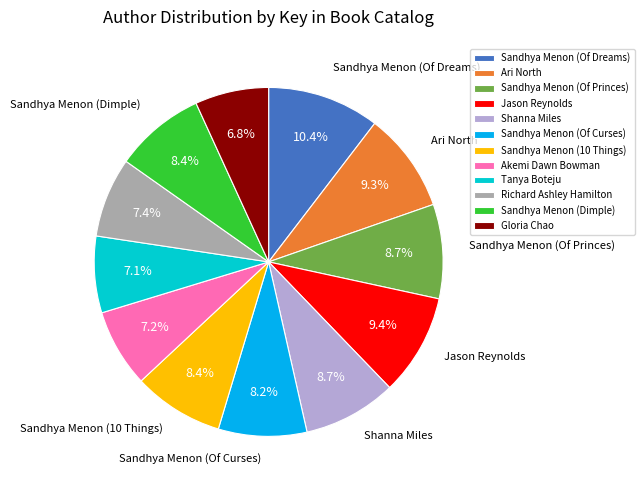

What percentage is the Sandhya Menon (Dimple) slice, to the nearest percent?

8%